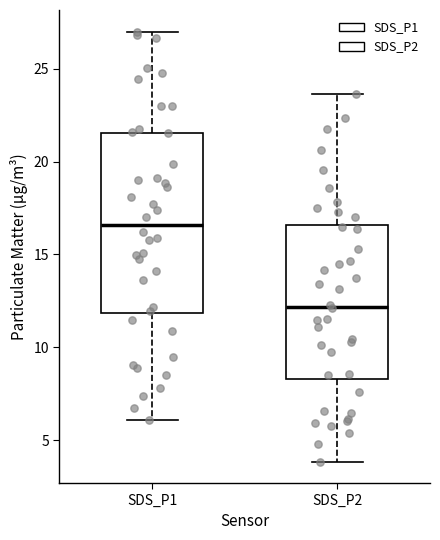

Reading left to right, transcribe this box plot: for each box, give where its median line is, the range the box spans, and where its two whiskers end, as read against the y-axis. The values are not printed on the chart, so give them approximately, as read against the axis.

SDS_P1: median 16.5, box 12.0 to 21.5, whiskers 6.0 to 27.0
SDS_P2: median 12.0, box 8.5 to 16.5, whiskers 4.0 to 23.5